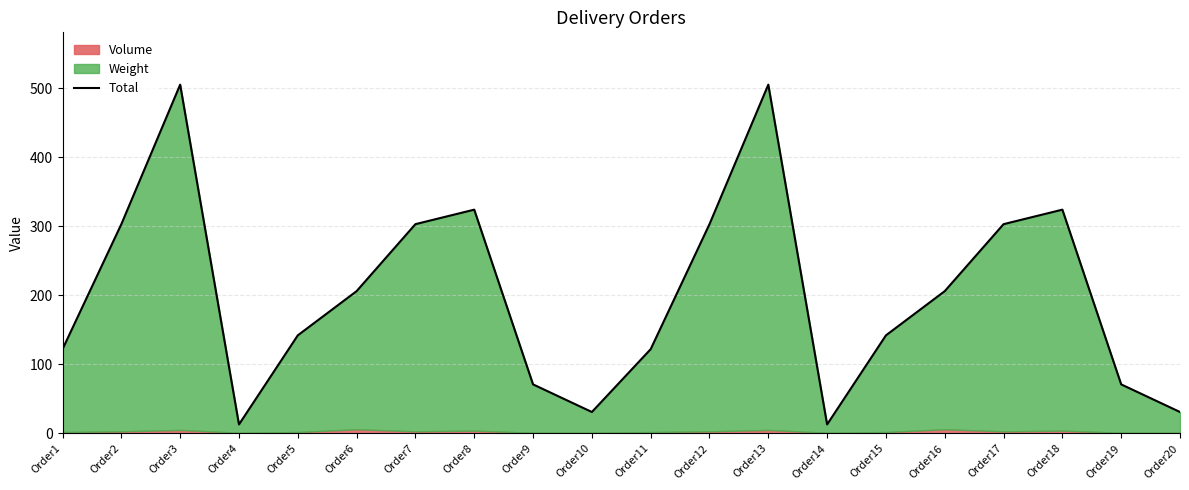

How many data points are less than 206?

10